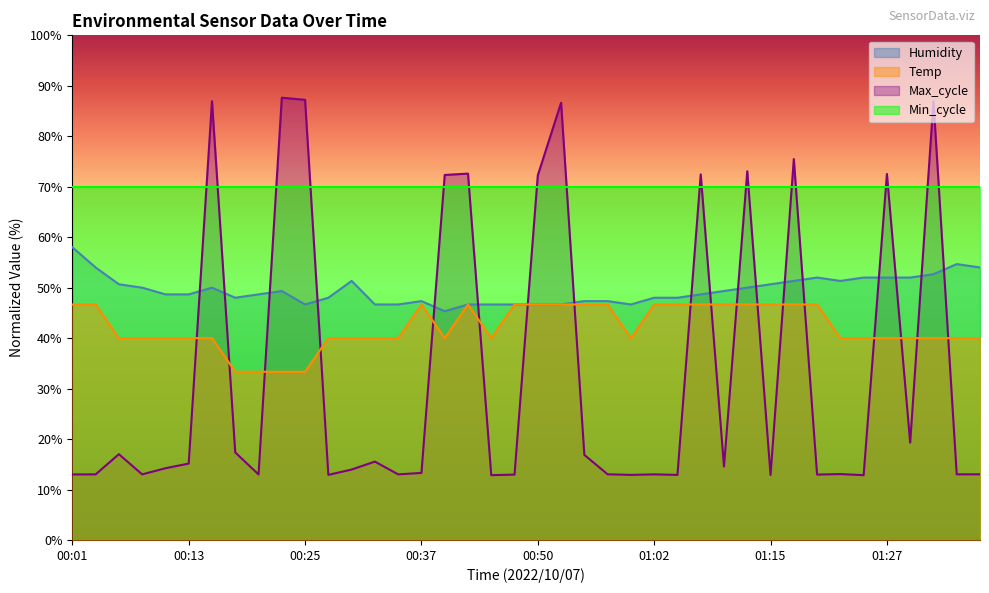

True or false: Max_cycle has more than 0 points higher than both neighbors.

True